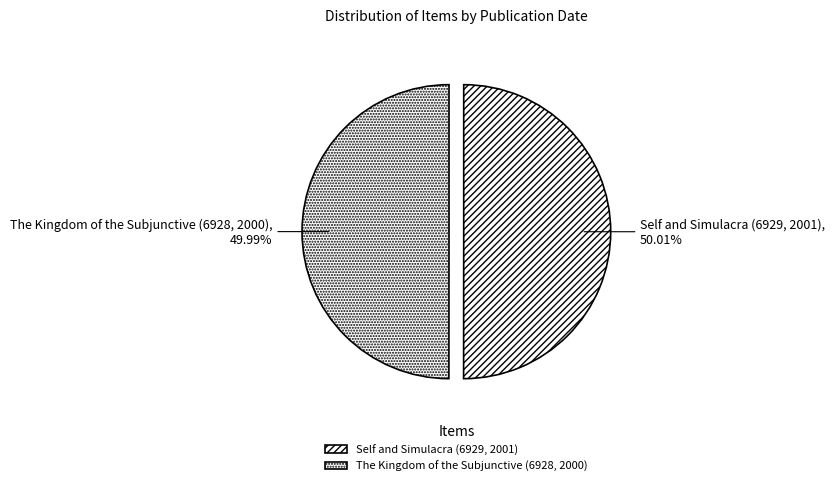

What is the ratio of the value at The Kingdom of the Subjunctive (6928, 2000) to the value at Self and Simulacra (6929, 2001)?

1.0